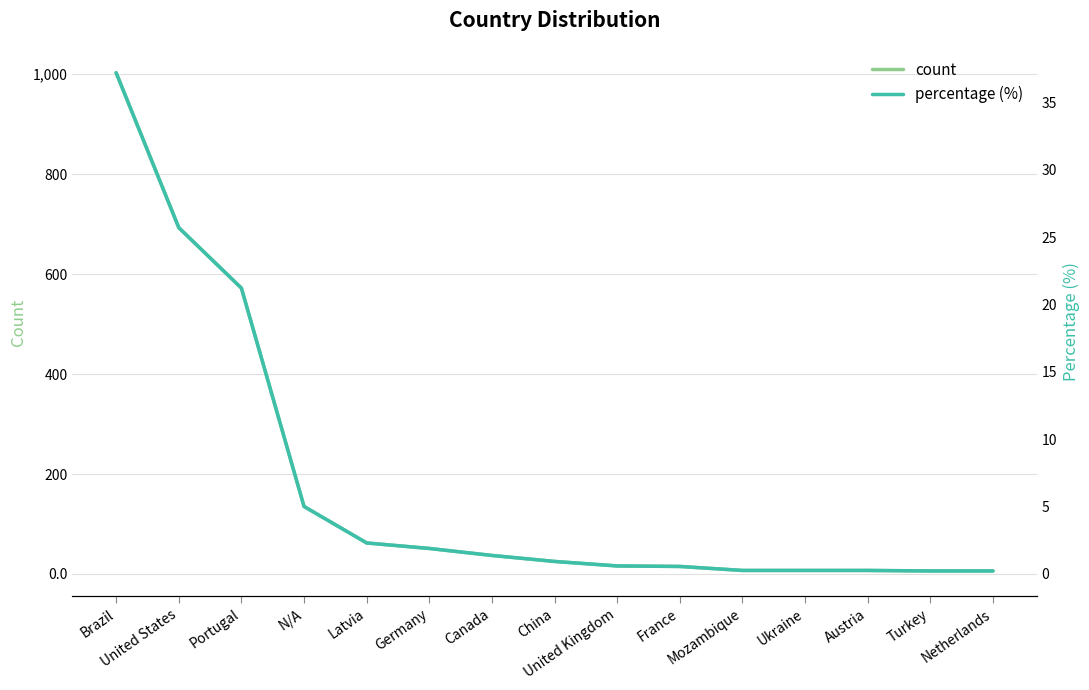

Where does the count series first go above 25?

Brazil